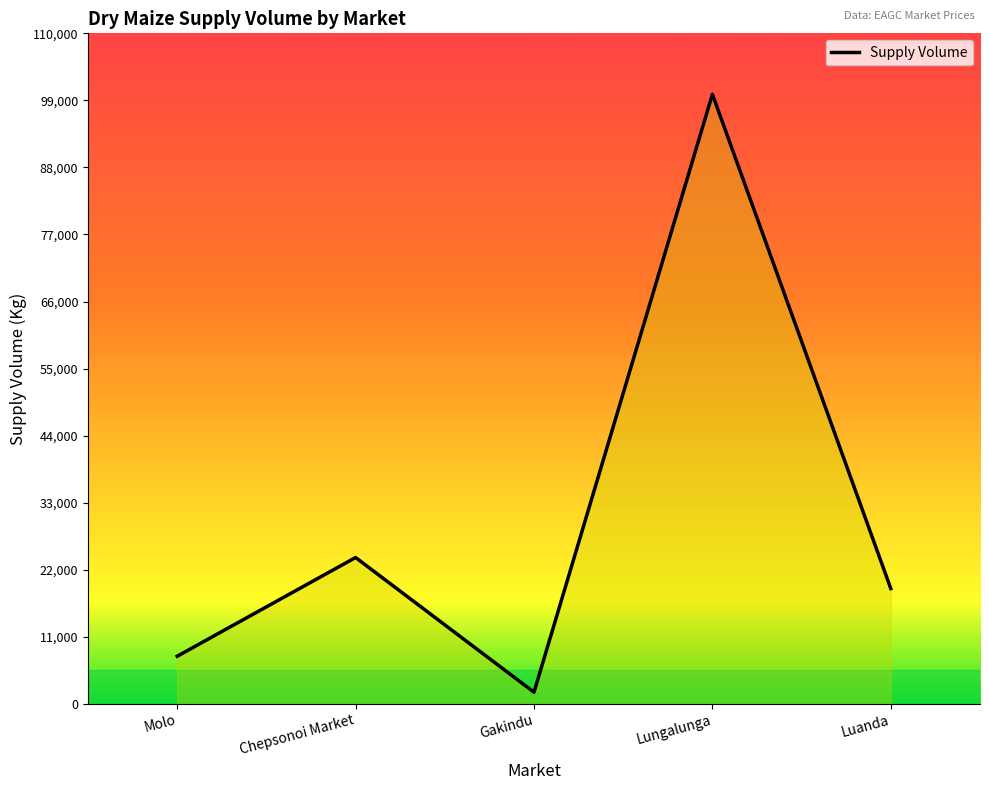

What position from the left is Chepsonoi Market?

2